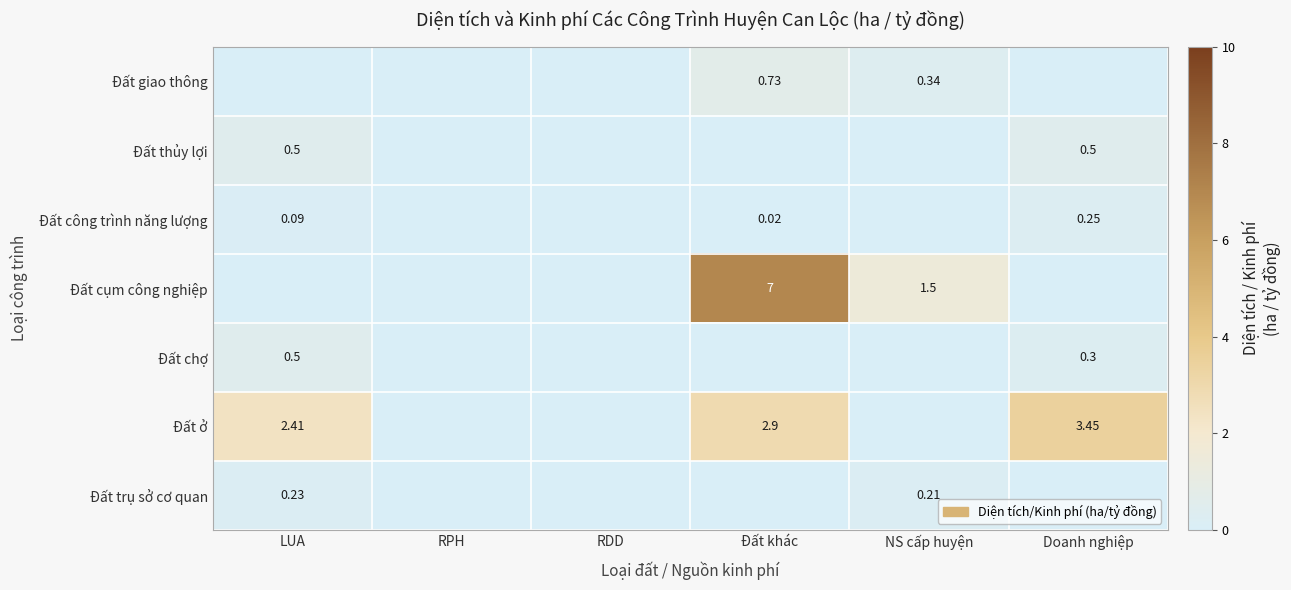

Which series has the largest range (max minus min)?

Đất cụm công nghiệp